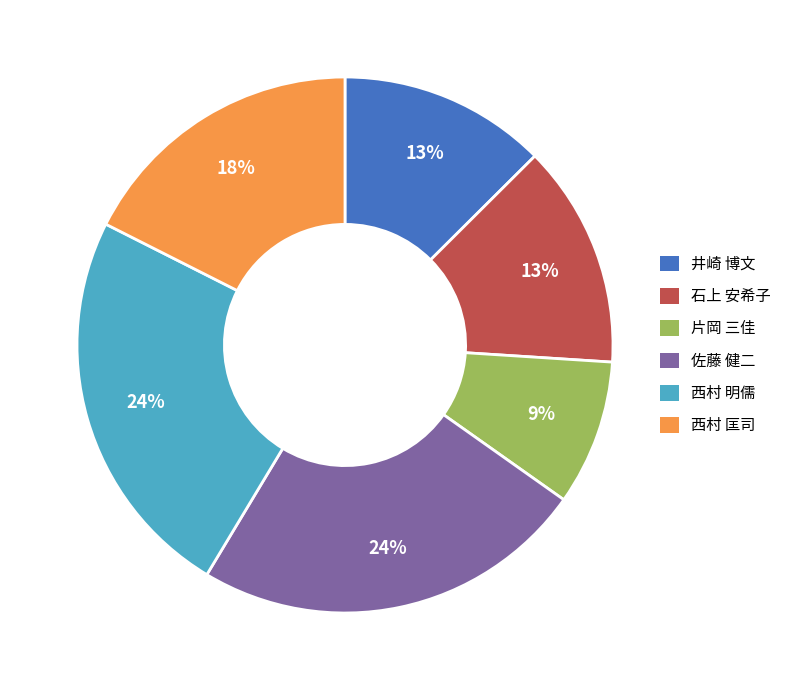

Is it true that 西村 匡司 is 32% of the pie?

False